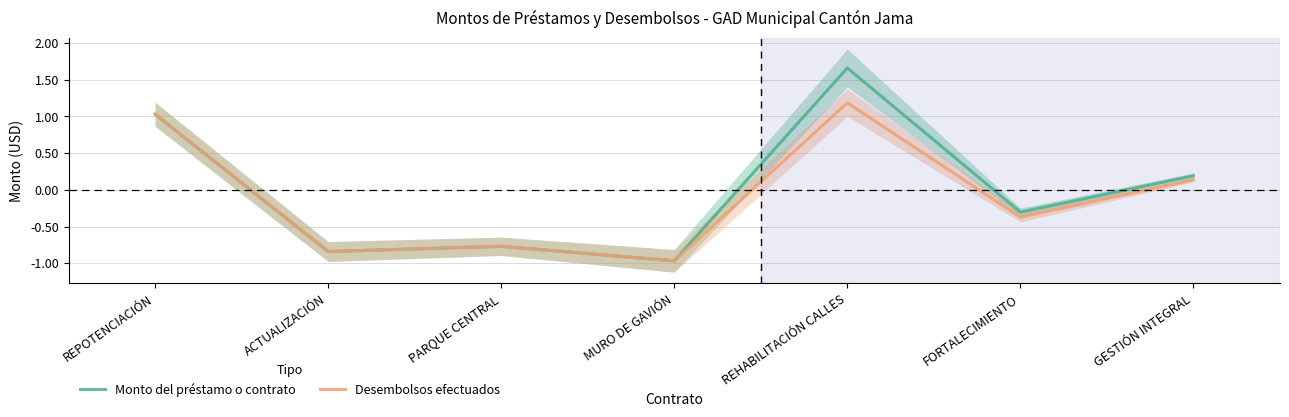

What is the sum of the Desembolsos efectuados values at ACTUALIZACIÓN and MURO DE GAVIÓN?

-1.8